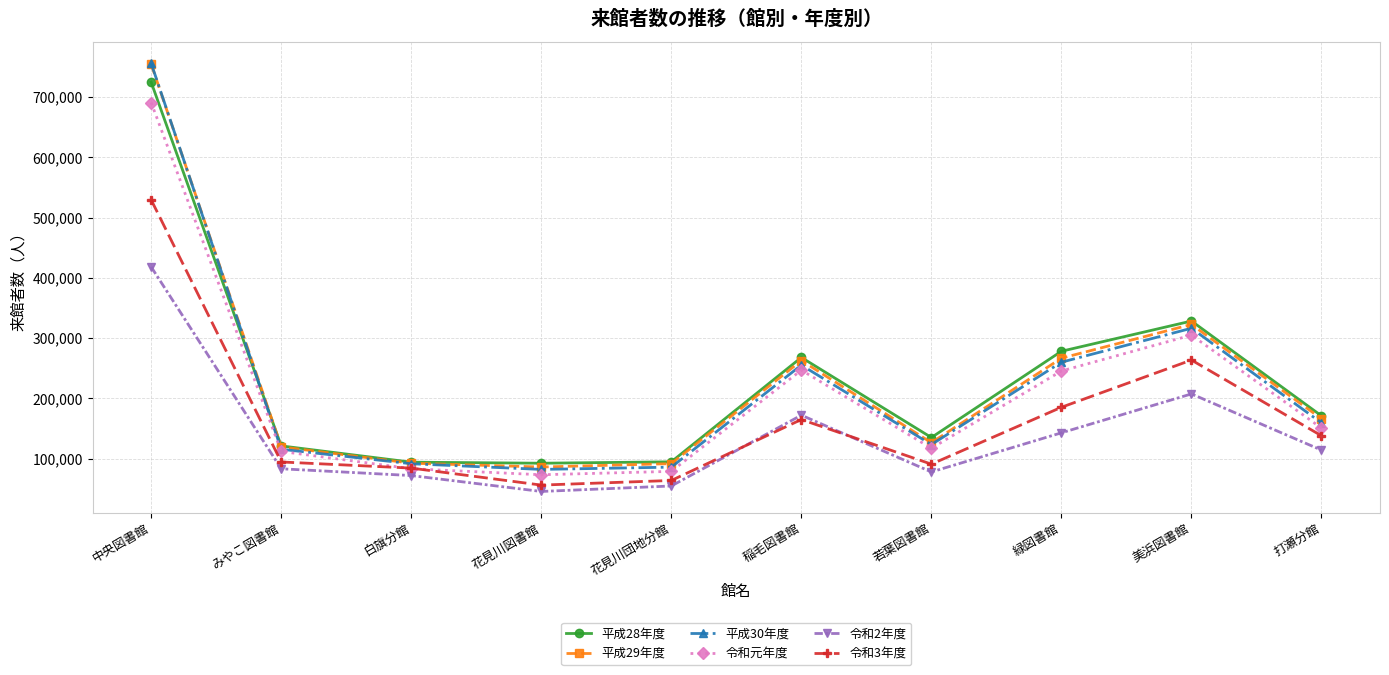

At which category does the chart reach its minimum across all series?

花見川図書館